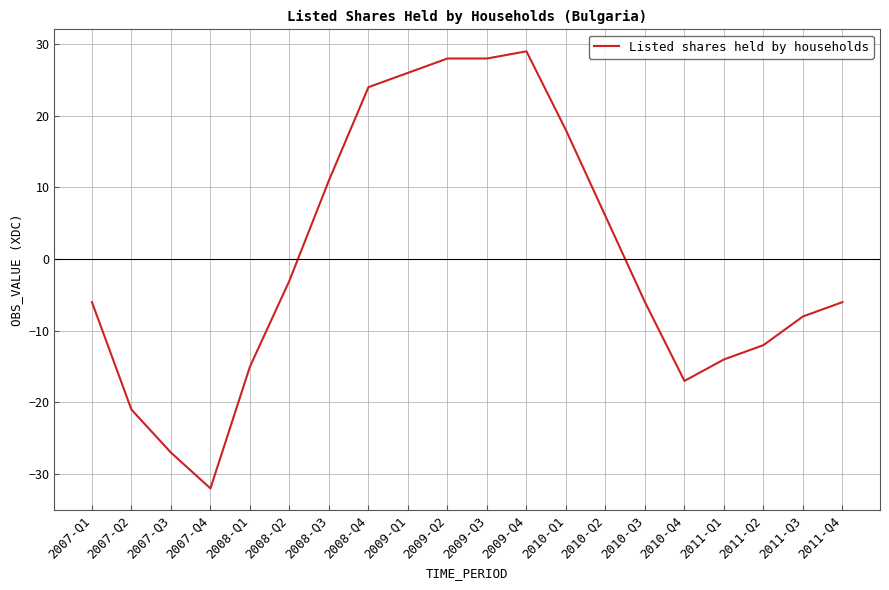

How many negative values are there?

12